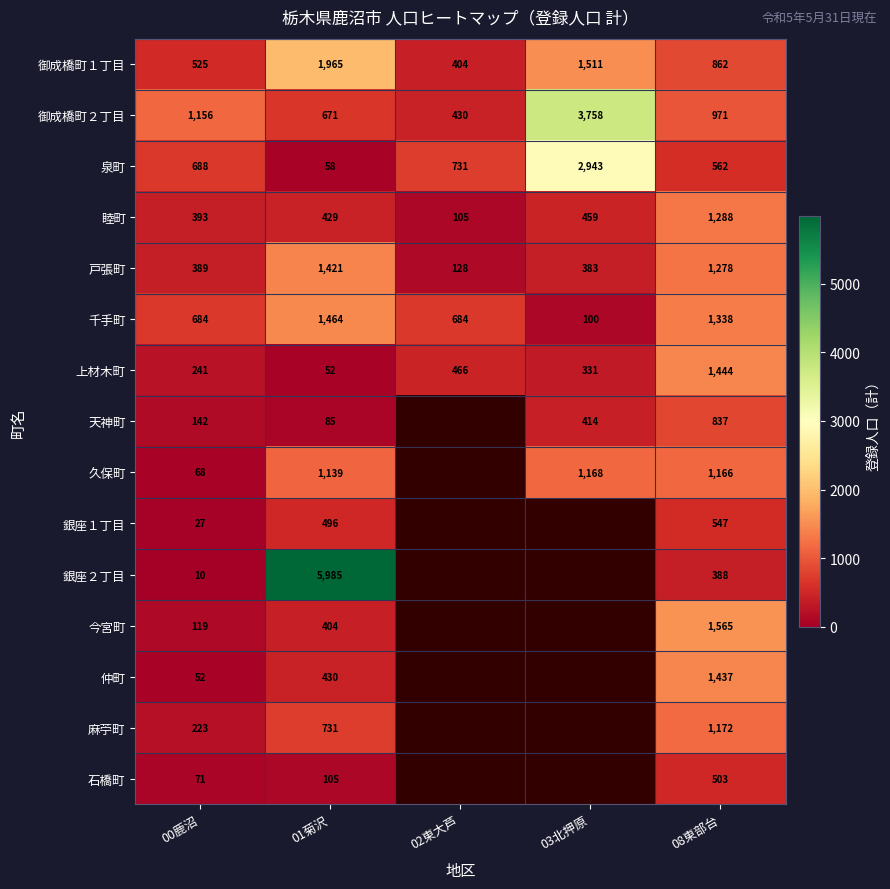

What is the smallest value displayed?

10.0